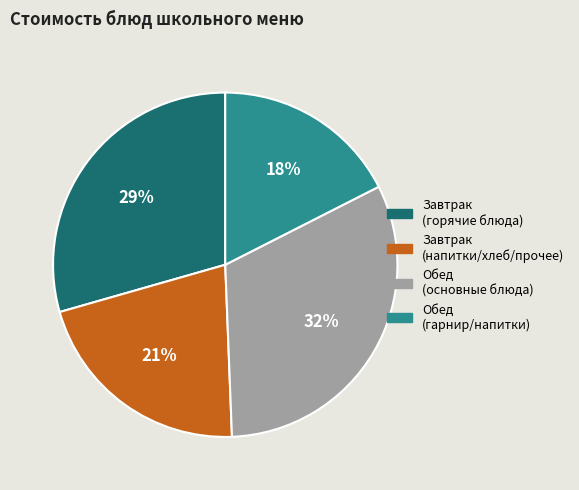

To the nearest percent, what is the average slice percentage?

25%